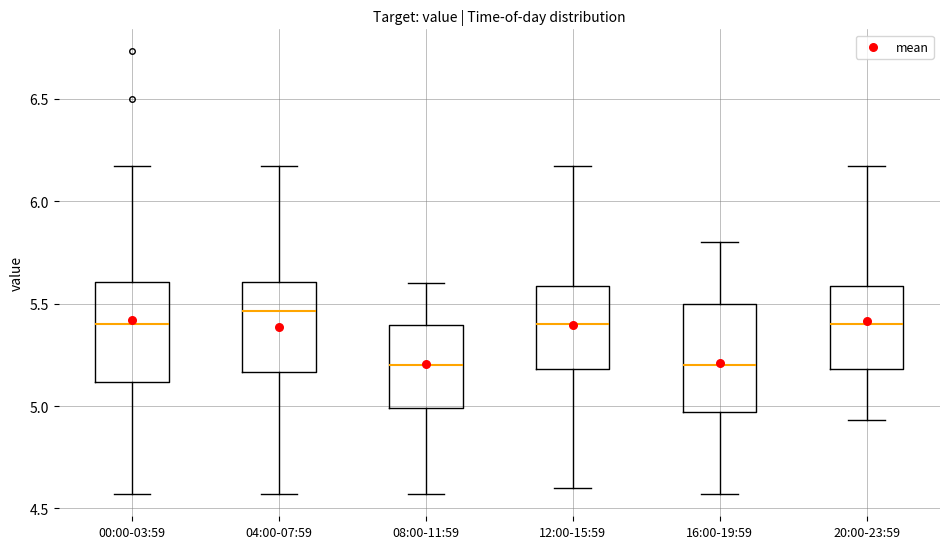

Reading left to right, read every box against the y-axis: the position of its median line, the range the box covers, and the ends of its whiskers. The values are not printed on the chart, so give them approximately, as read against the axis.

00:00-03:59: median 5.40, box 5.10 to 5.60, whiskers 4.55 to 6.15
04:00-07:59: median 5.45, box 5.15 to 5.60, whiskers 4.55 to 6.15
08:00-11:59: median 5.20, box 5.00 to 5.40, whiskers 4.55 to 5.60
12:00-15:59: median 5.40, box 5.20 to 5.60, whiskers 4.60 to 6.15
16:00-19:59: median 5.20, box 4.95 to 5.50, whiskers 4.55 to 5.80
20:00-23:59: median 5.40, box 5.20 to 5.60, whiskers 4.95 to 6.15